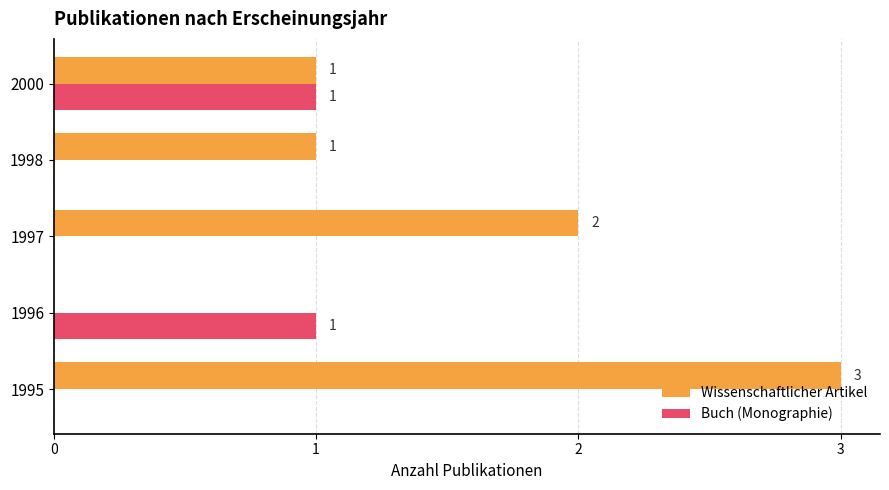

Is the value of Buch (Monographie) at 1995 greater than the value of Wissenschaftlicher Artikel at 1998?

No